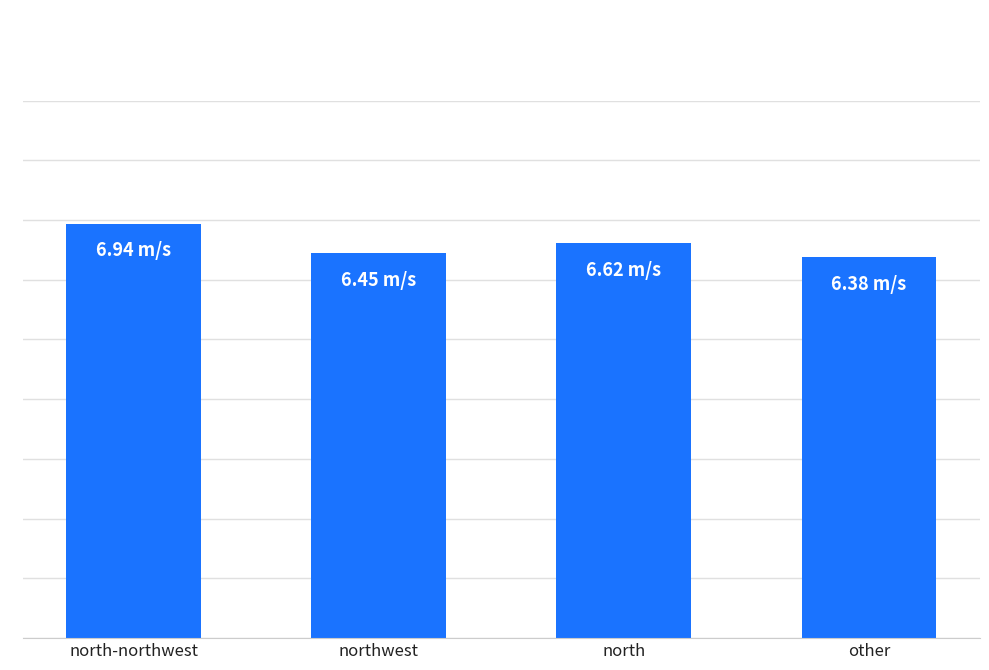

True or false: the data shows 9.7 at other.

False